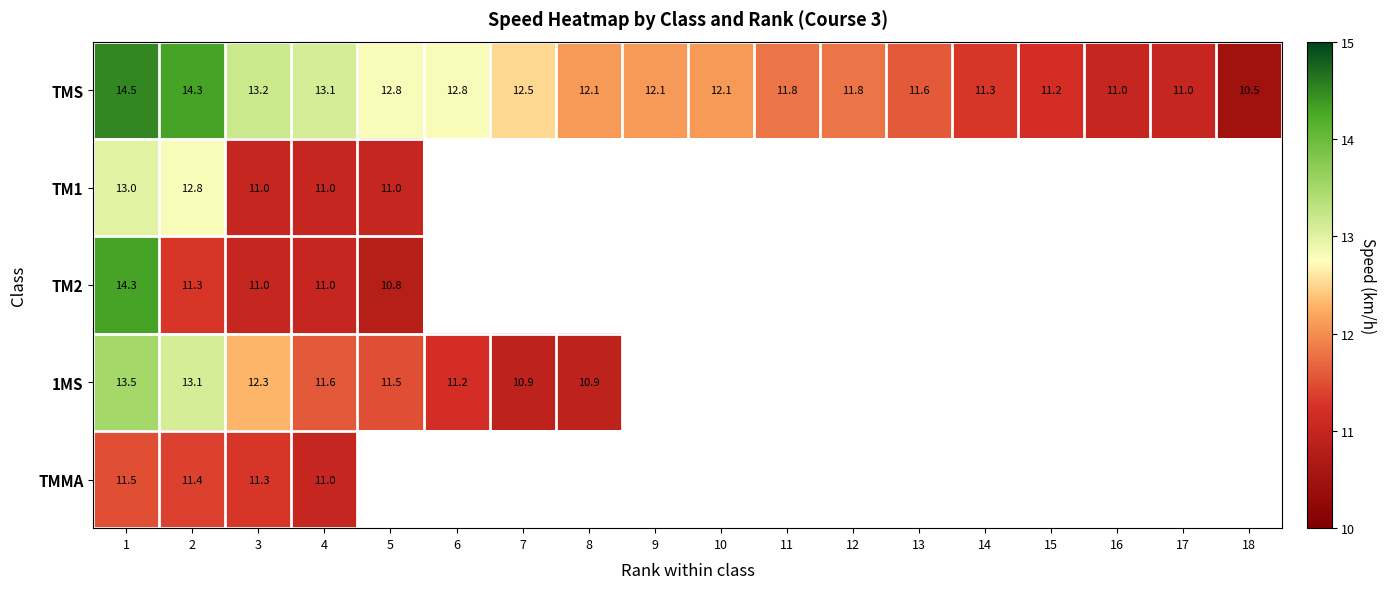

The value of TMS at 7 is 21.3. True or false?

False